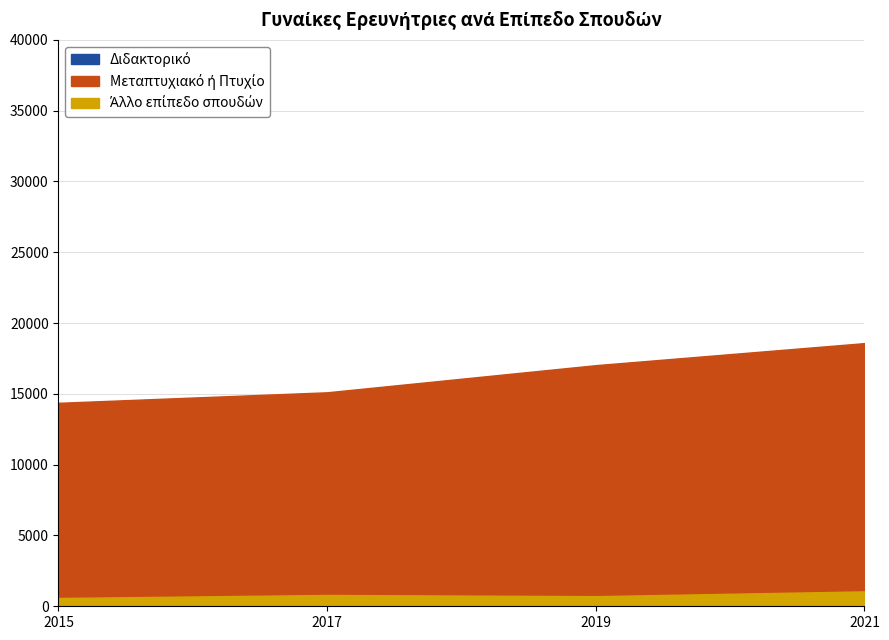

What is the maximum value shown in the chart?

18582